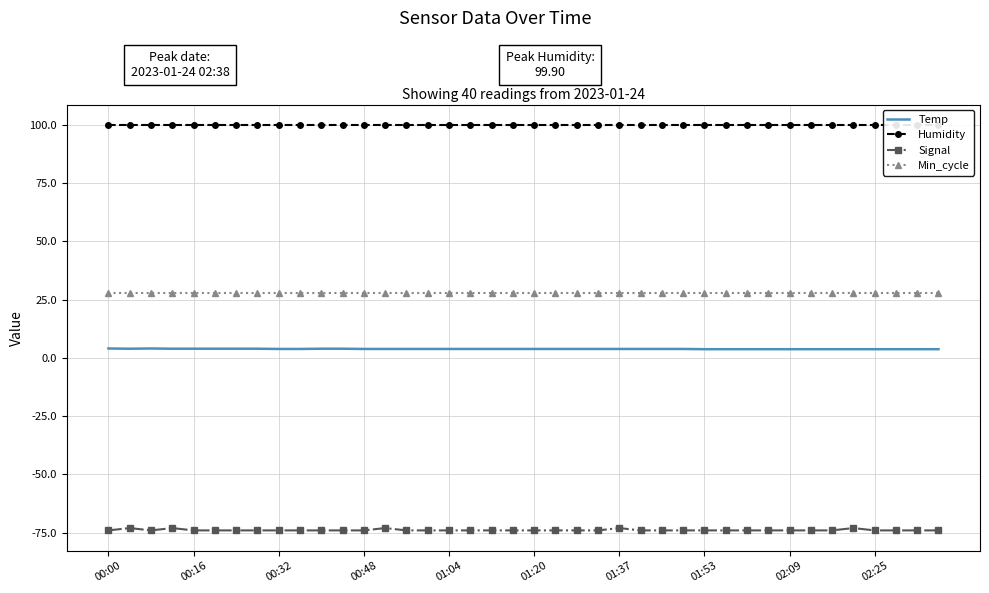

Is it true that Min_cycle equals 28.0 at 23?

True